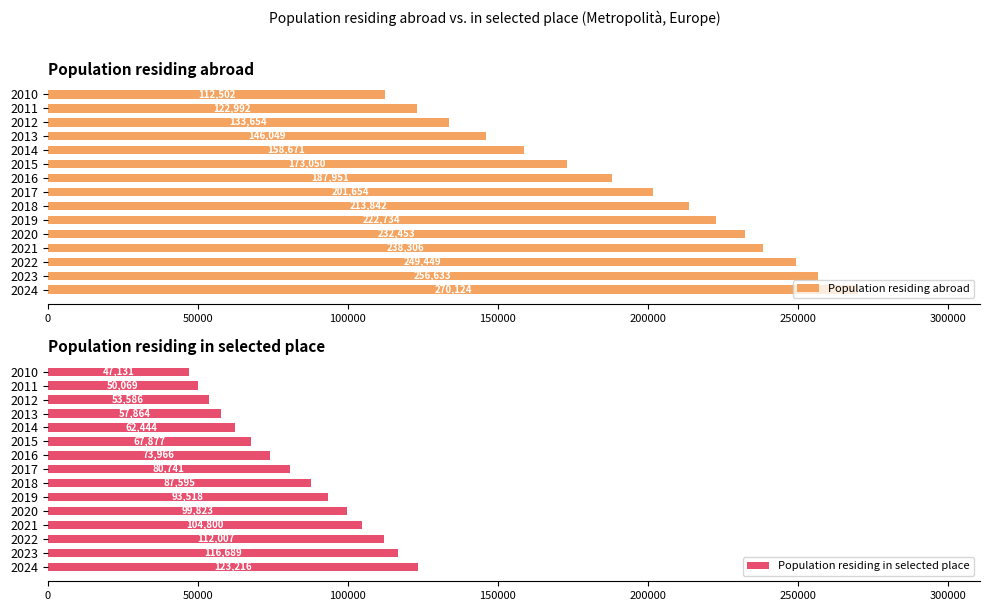

Reading left to right, list all the values displayed in this chart.

Population residing abroad: 270124	256633	249449	238306	232453	222734	213842	201654	187951	173050	158671	146049	133654	122992	112502
Population residing in selected place: 123216	116689	112007	104800	99823	93518	87595	80741	73966	67877	62444	57864	53586	50069	47131